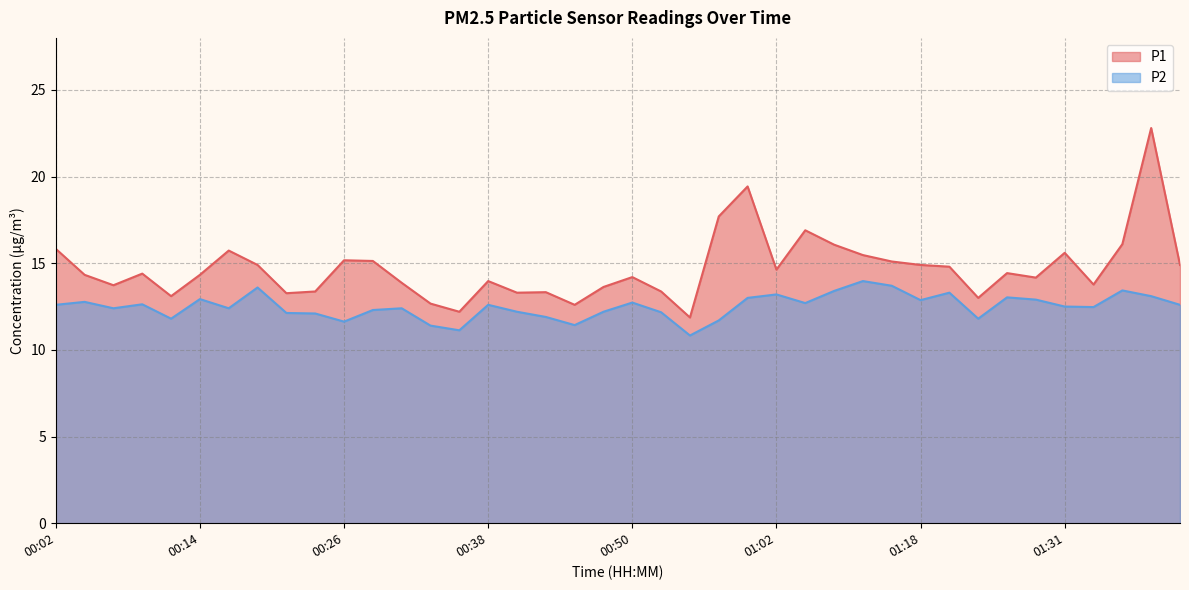

At 01:02, list the series in order from largest to smallest.

P1, P2